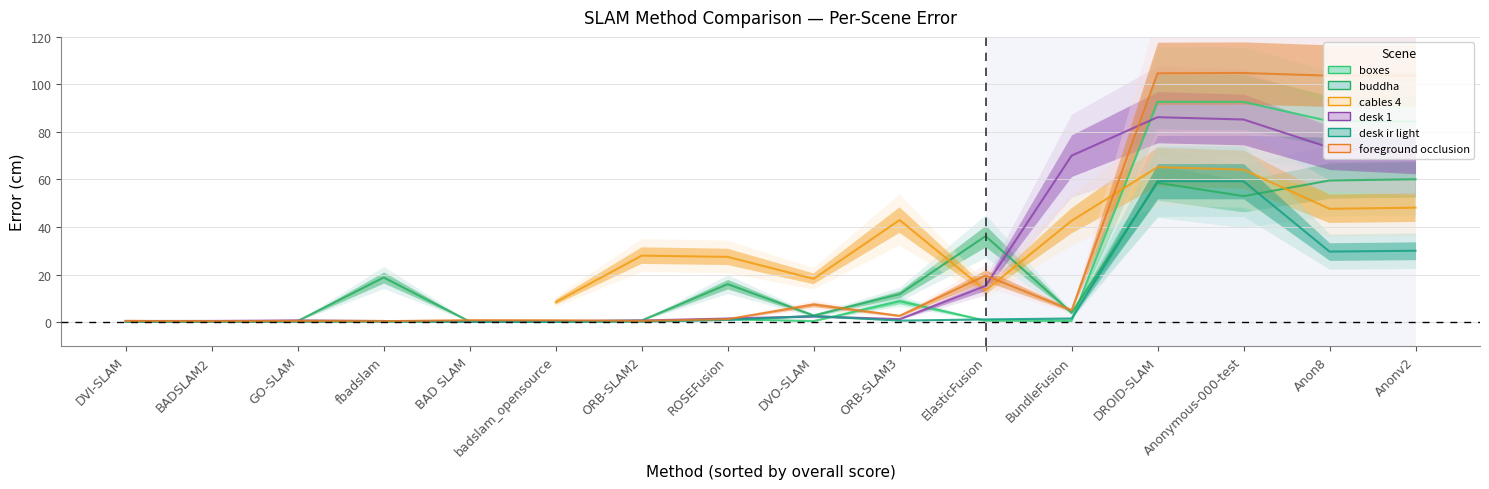

What is the value of the desk 1 point at the 11th from the left?

15.2